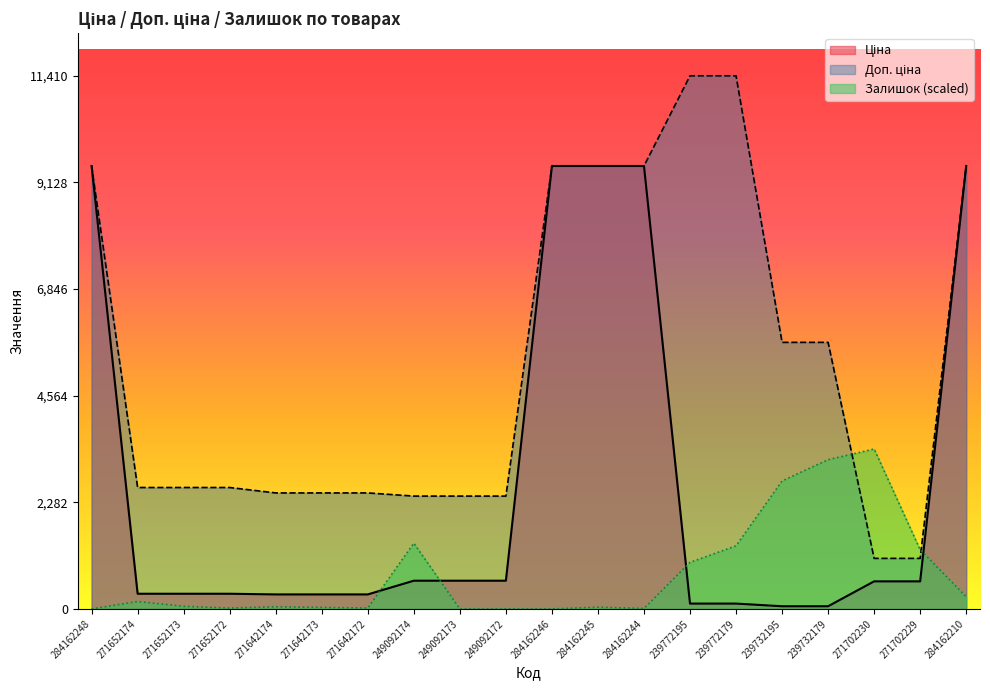

What are all the series names shown in the legend?

Ціна, Доп. ціна, Залишок